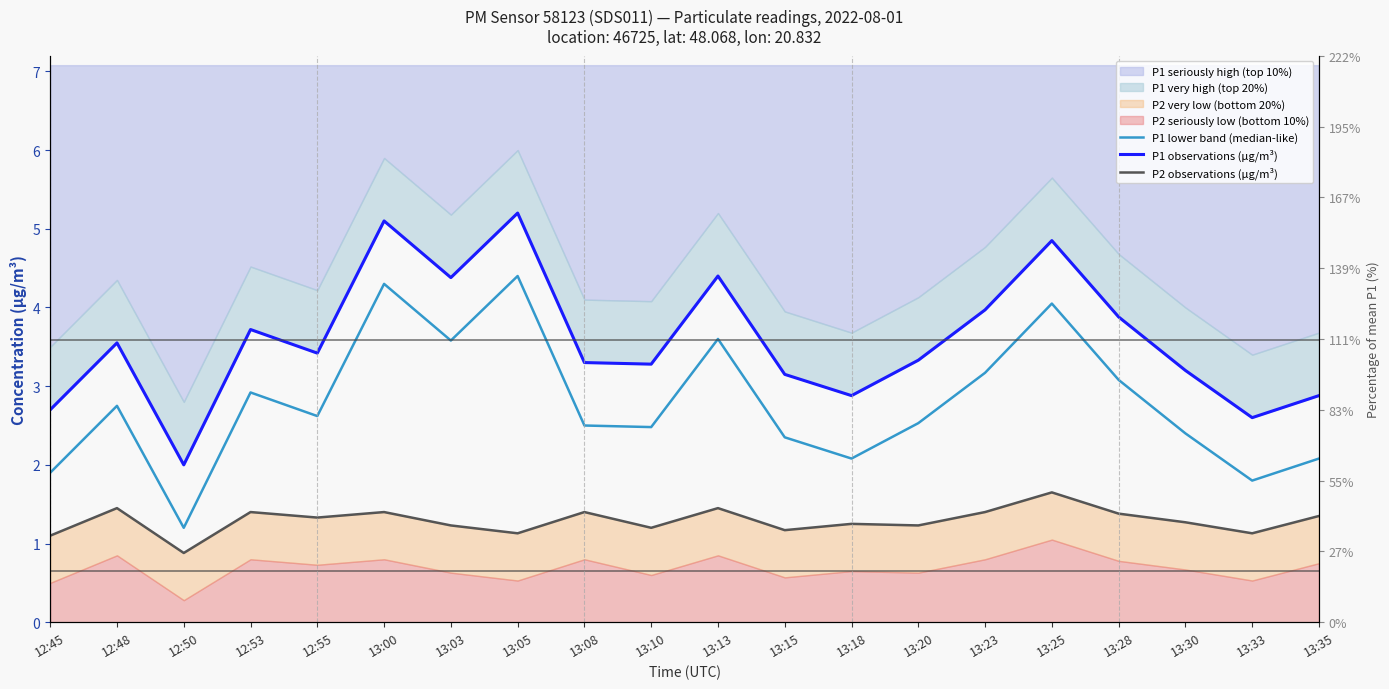

Reading left to right, what are all the values shown in this chart?

P1 lower band (median-like): 1.9	2.8	1.2	2.9	2.6	4.3	3.6	4.4	2.5	2.5	3.6	2.4	2.1	2.5	3.2	4.0	3.1	2.4	1.8	2.1
P1 observations (µg/m³): 2.7	3.5	2.0	3.7	3.4	5.1	4.4	5.2	3.3	3.3	4.4	3.1	2.9	3.3	4.0	4.8	3.9	3.2	2.6	2.9
P2 observations (µg/m³): 1.1	1.4	0.9	1.4	1.3	1.4	1.2	1.1	1.4	1.2	1.4	1.2	1.2	1.2	1.4	1.6	1.4	1.3	1.1	1.4